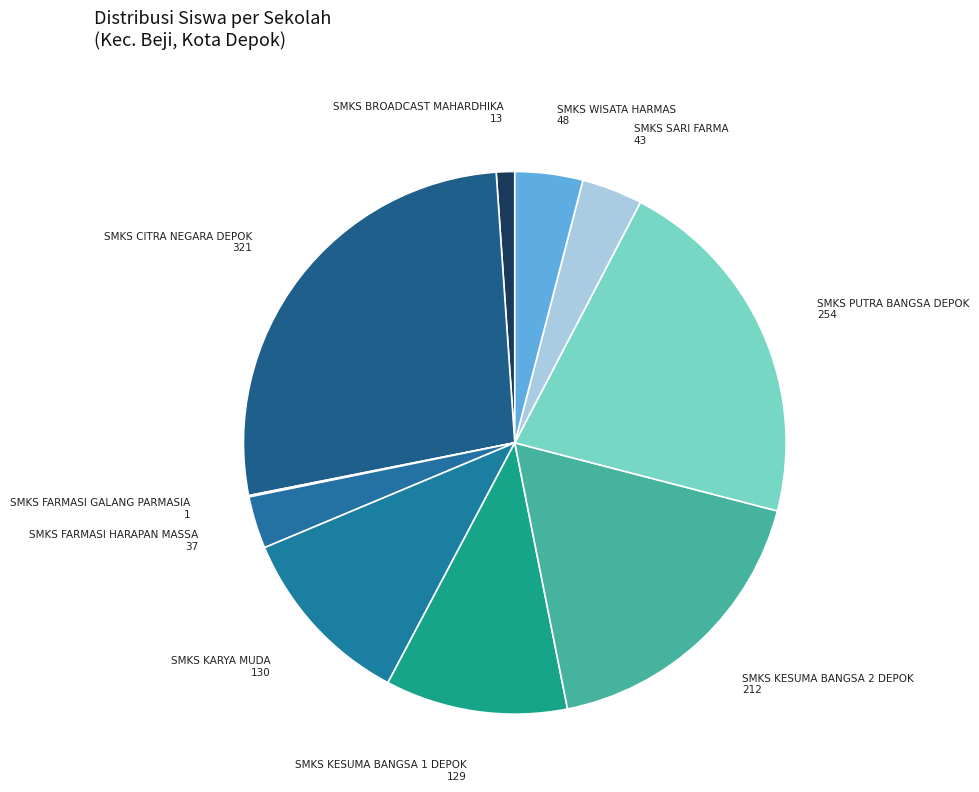

Count the number of slices in the pie.

10